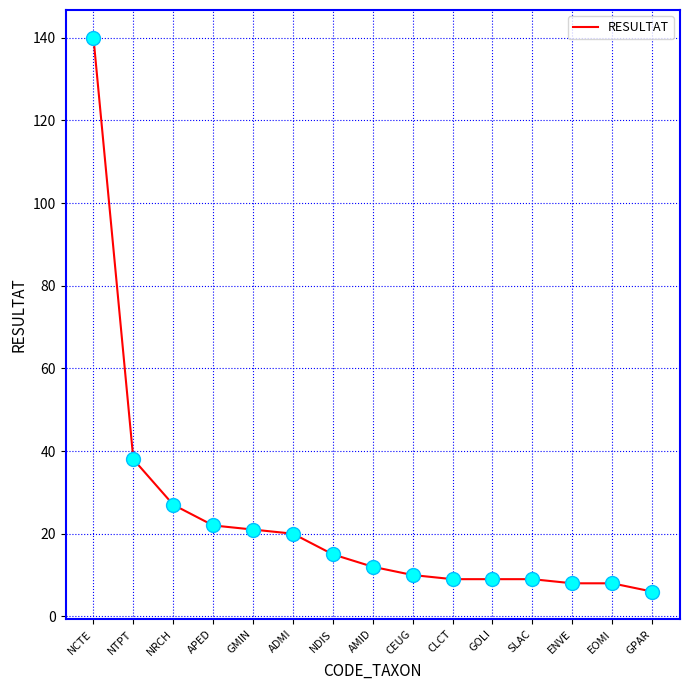

What is the change in value from NCTE to GOLI?

-131